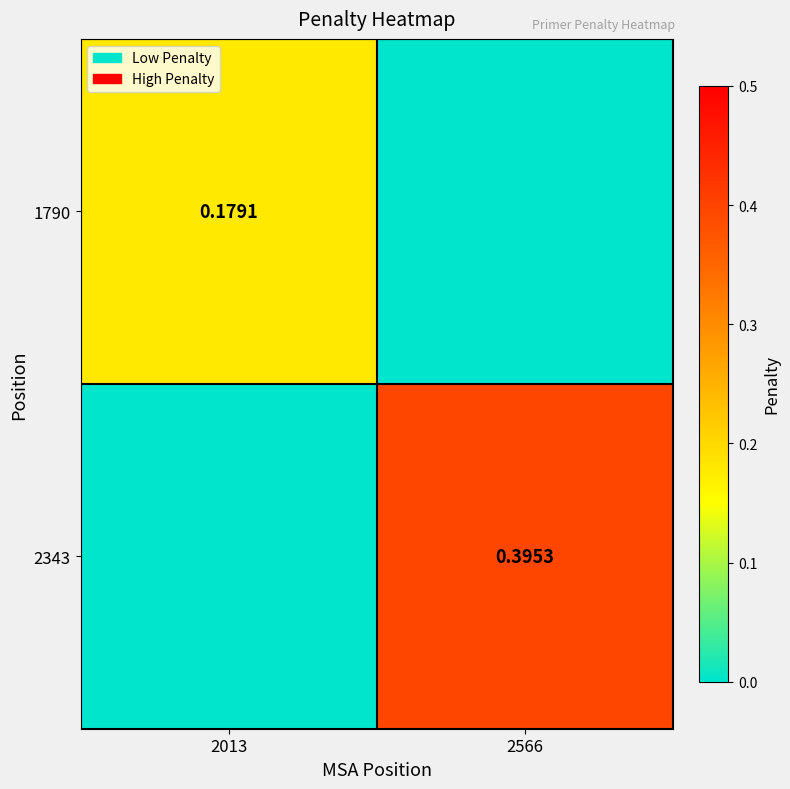

How many series are shown in this chart?

2